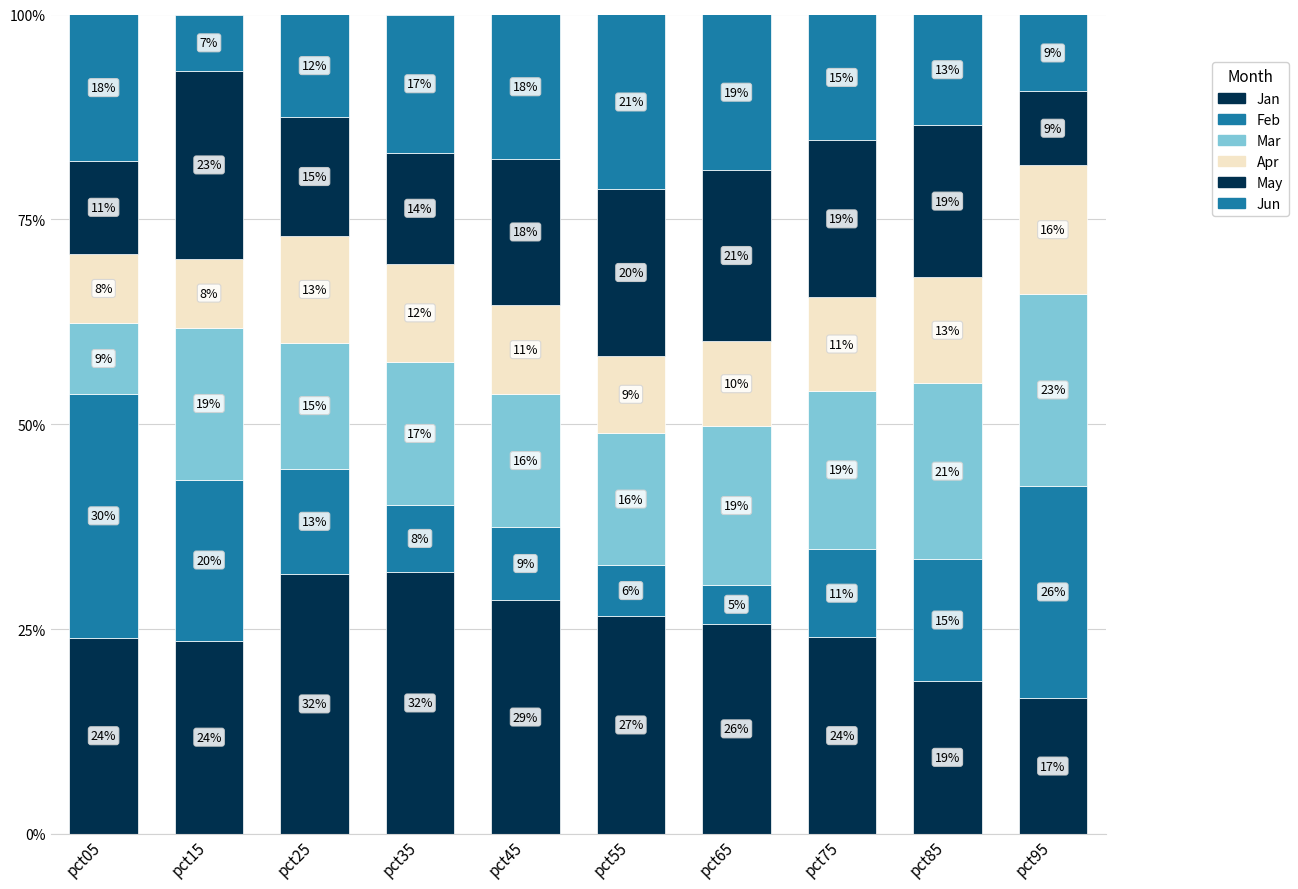

Are the bars horizontal?

No